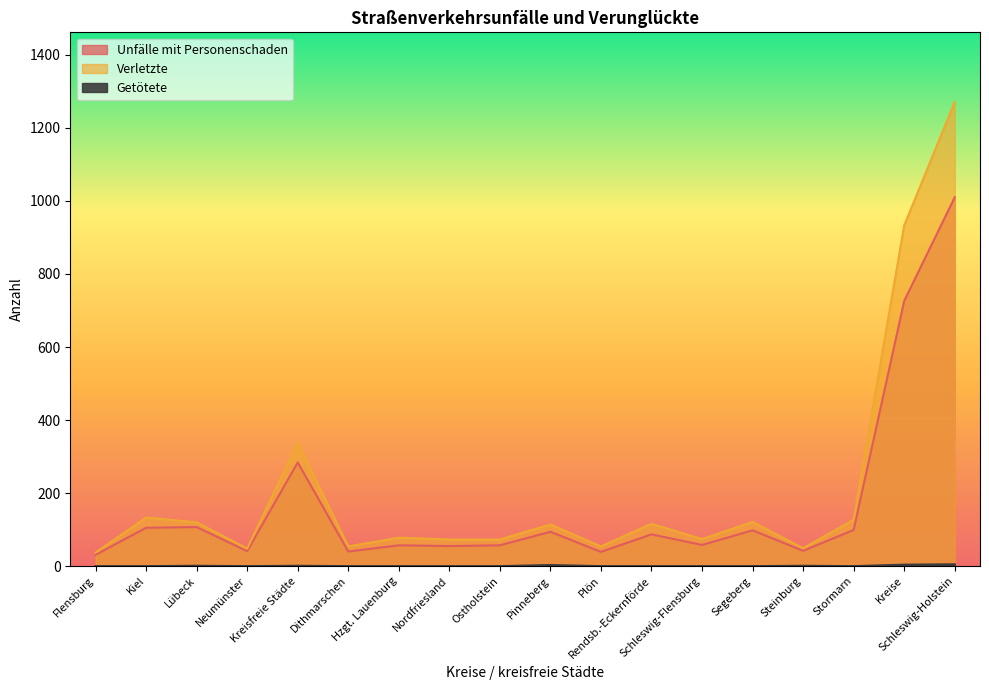

At which category does Unfälle mit Personenschaden reach its first local peak?

Lübeck